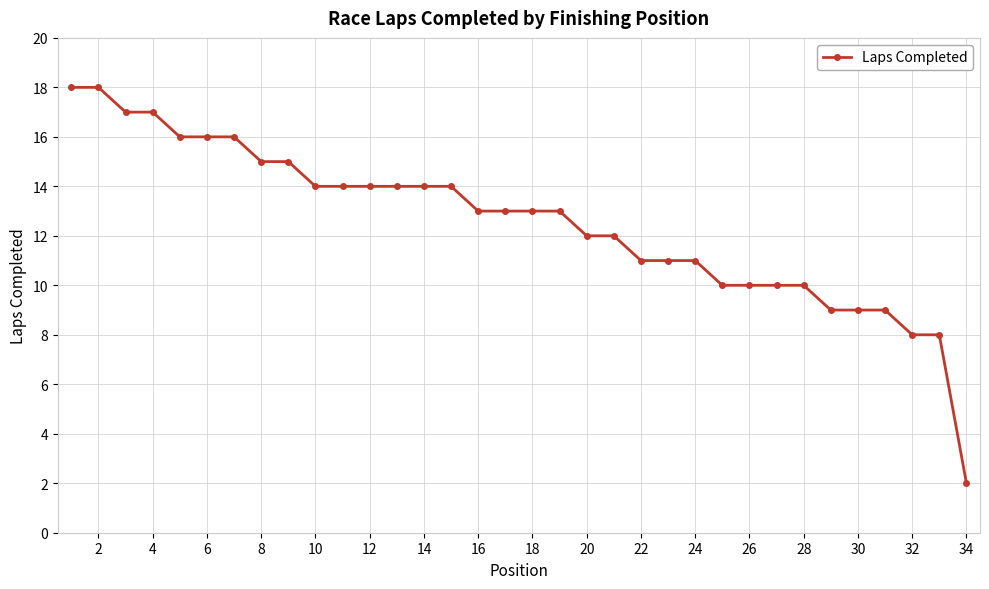

Reading left to right, extract all data points from this chart.

18	18	17	17	16	16	16	15	15	14	14	14	14	14	14	13	13	13	13	12	12	11	11	11	10	10	10	10	9	9	9	8	8	2